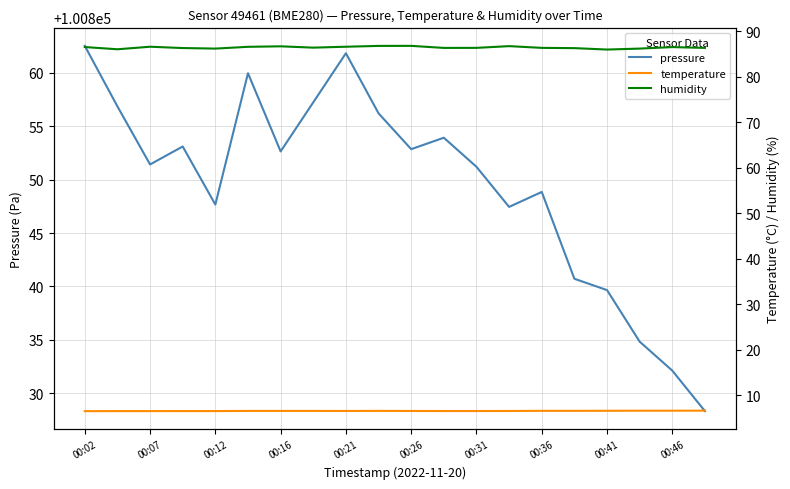

Is it true that temperature equals 11.5 at 19?

False